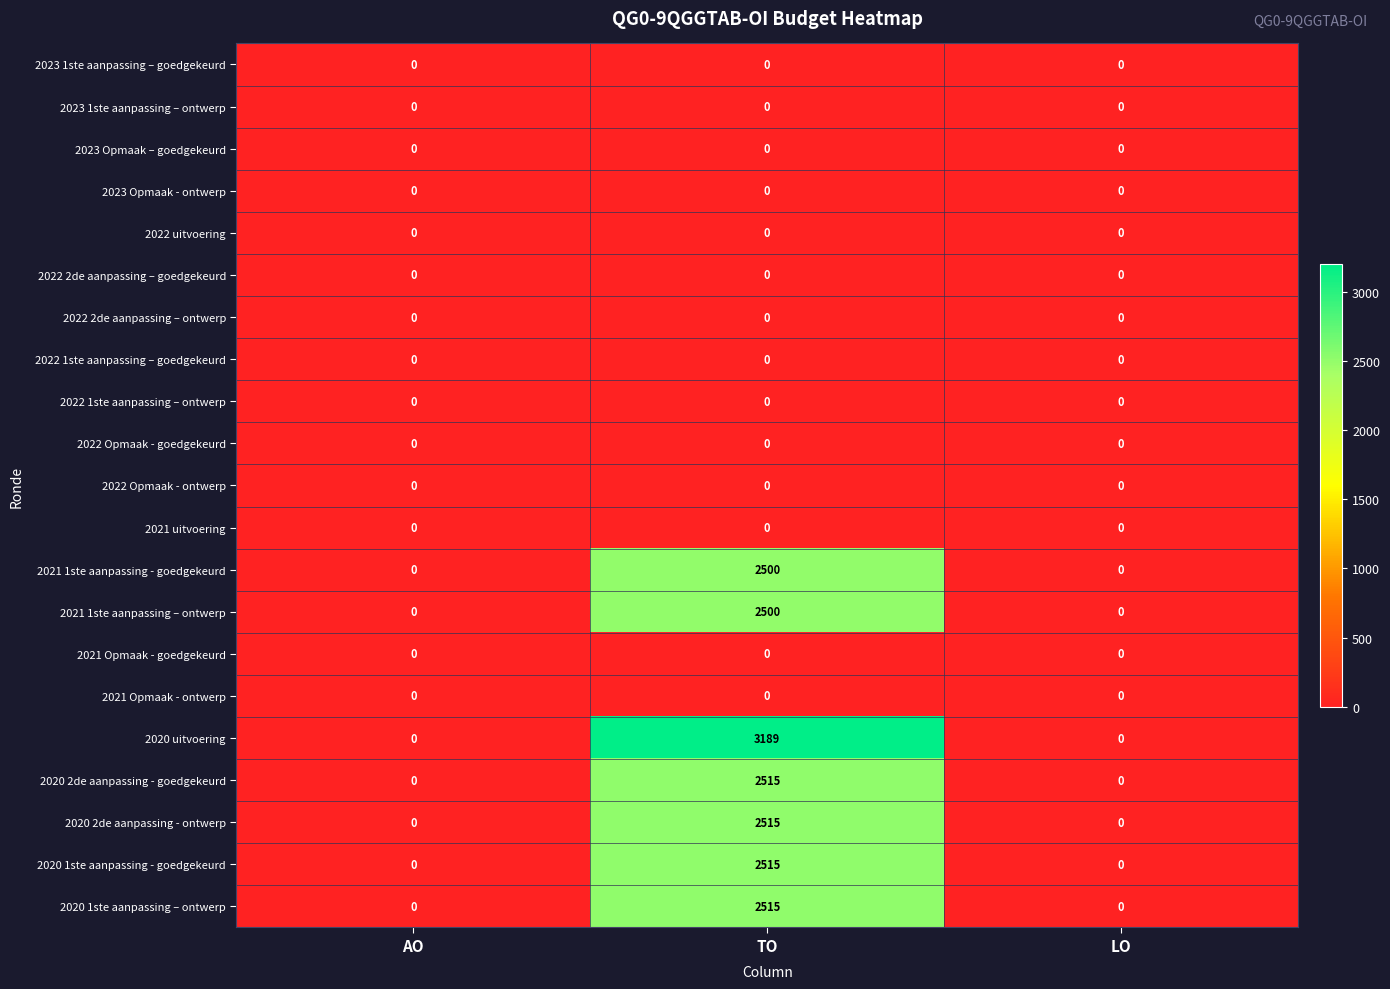

What is the spread (max minus min) of values at TO?

3189